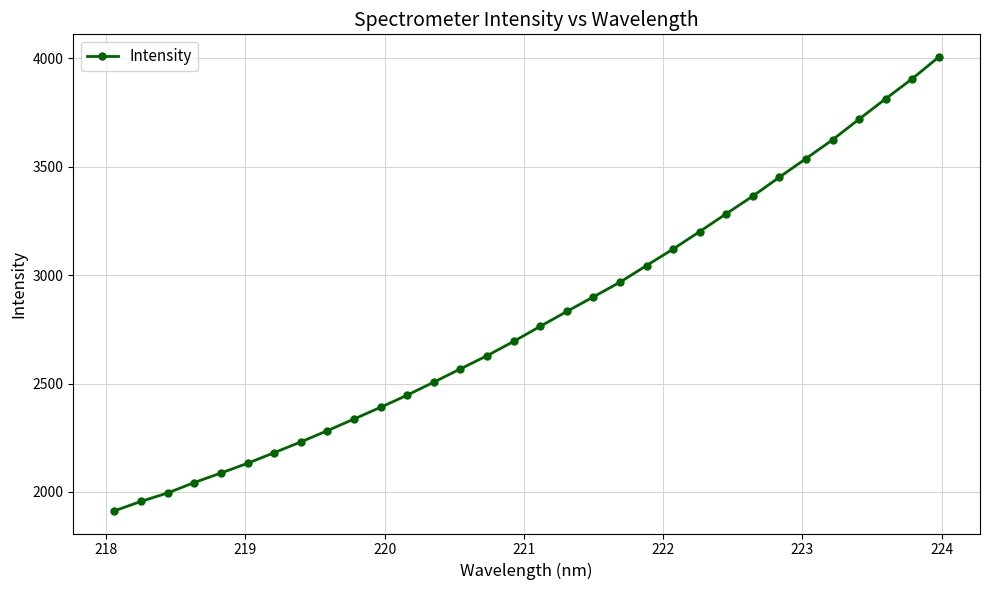

What is the difference between the maximum and minimum values?

2093.6